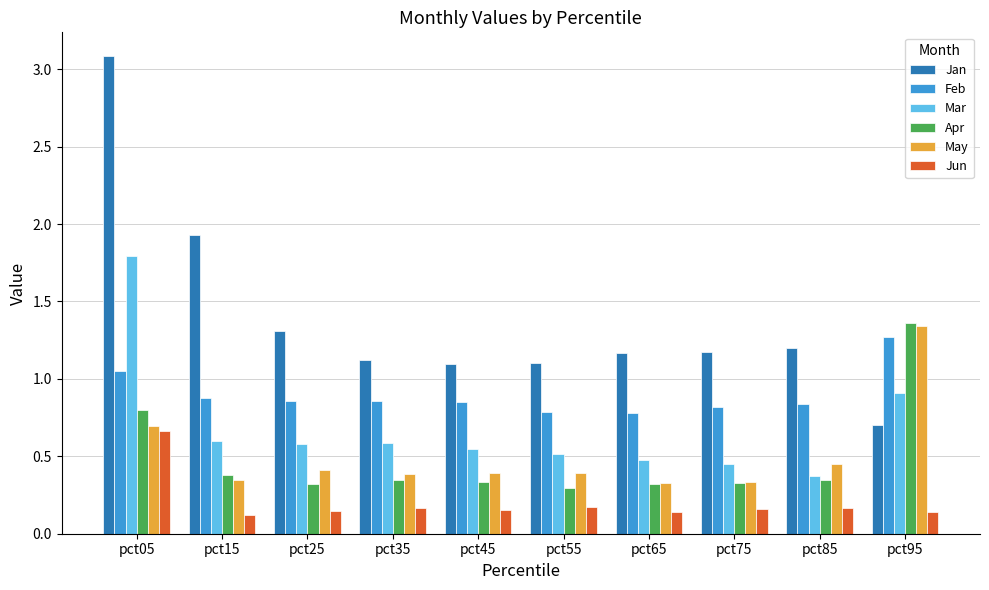

What is the sum of the Jan values at pct45 and pct85?

2.3